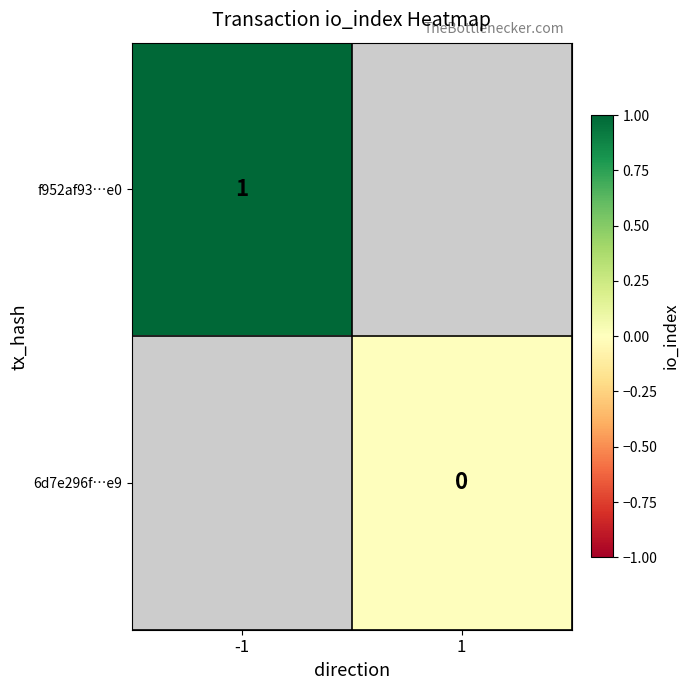

At how many categories does at least one series exceed 0?

1